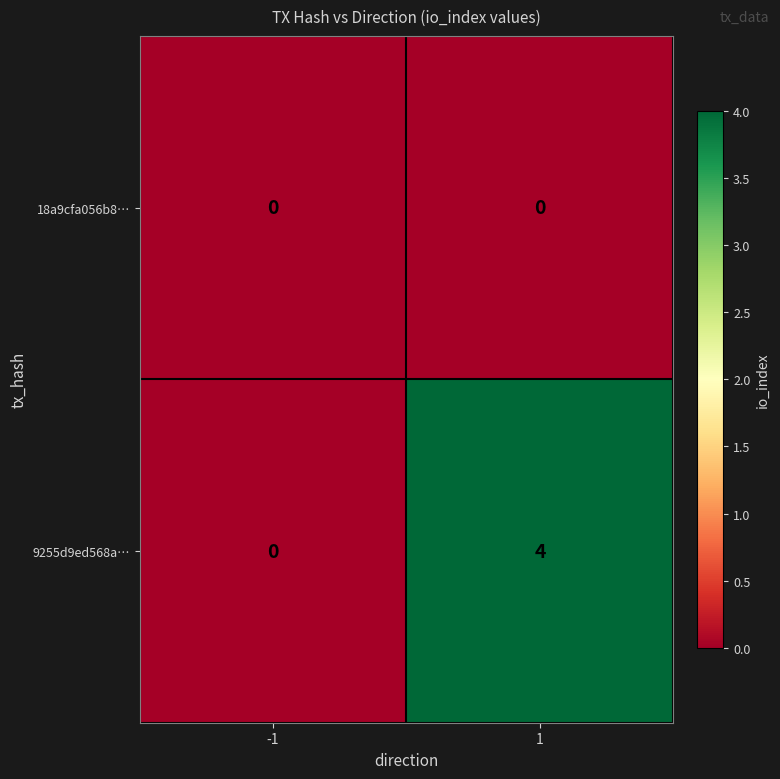

Reading right to left, list all the values displayed in this chart.

18a9cfa056b8…: 0	0
9255d9ed568a…: 4	0